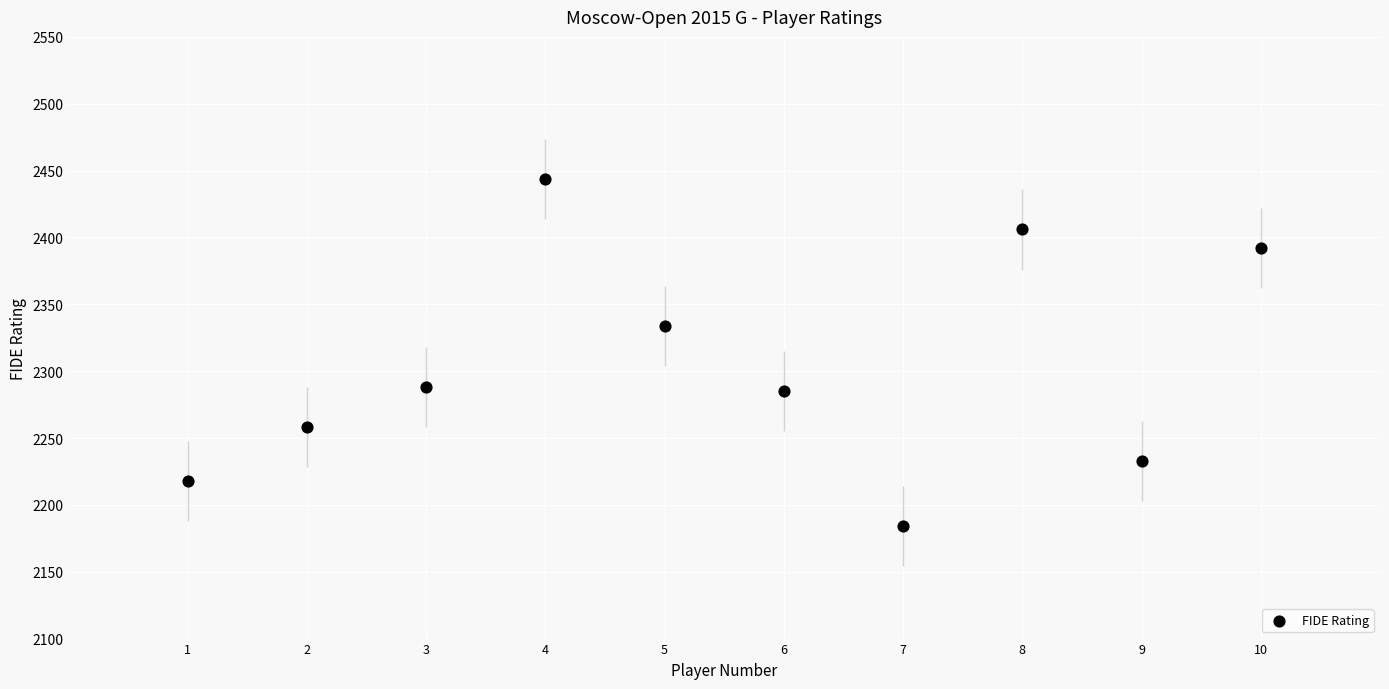

What Y value in the scatter plot is closest to 2314?

2334